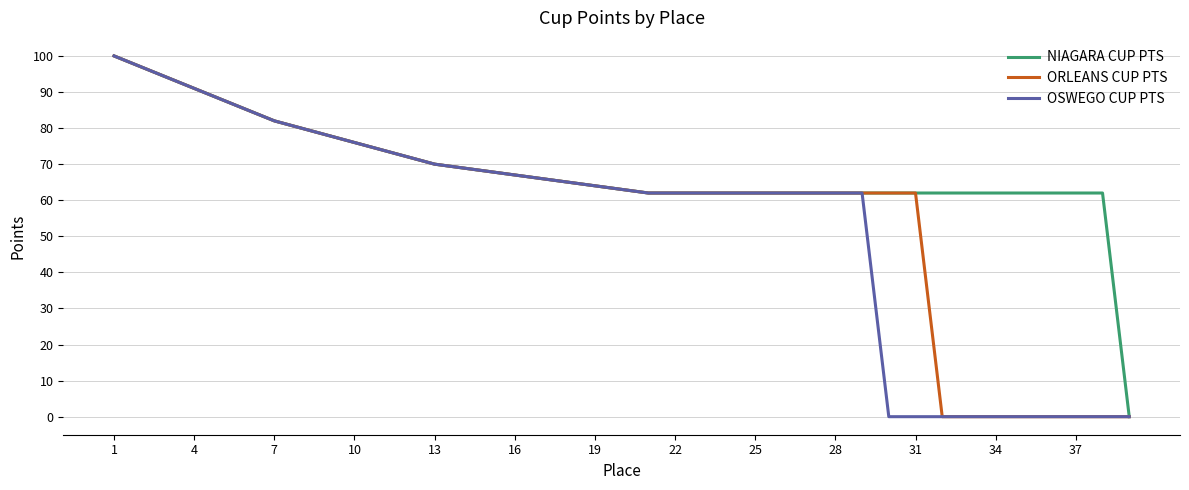

List the series in order of their overall mean, lowest first.

OSWEGO CUP PTS, ORLEANS CUP PTS, NIAGARA CUP PTS